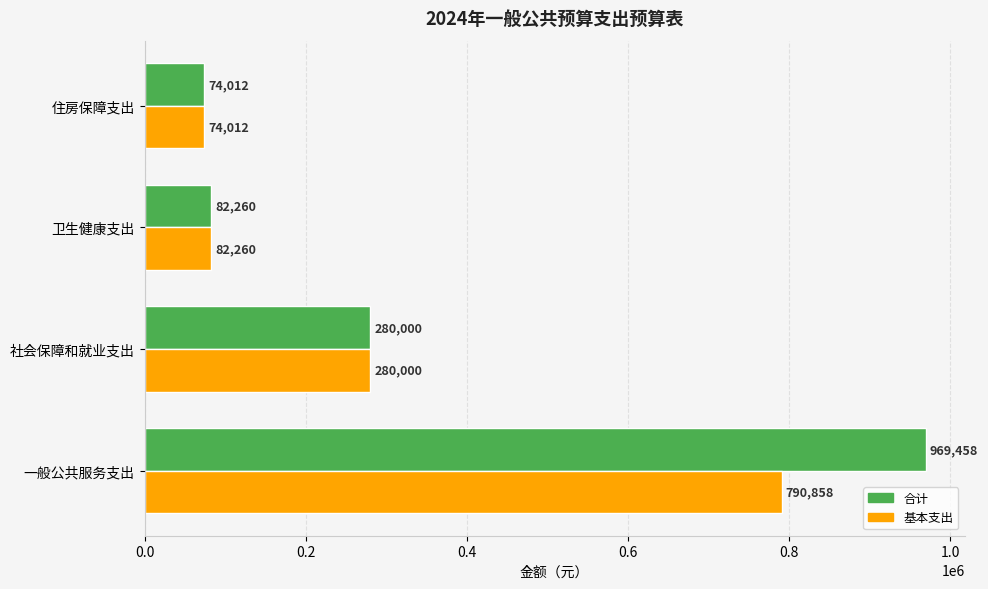

What is the sum of all 基本支出 values?

1227130